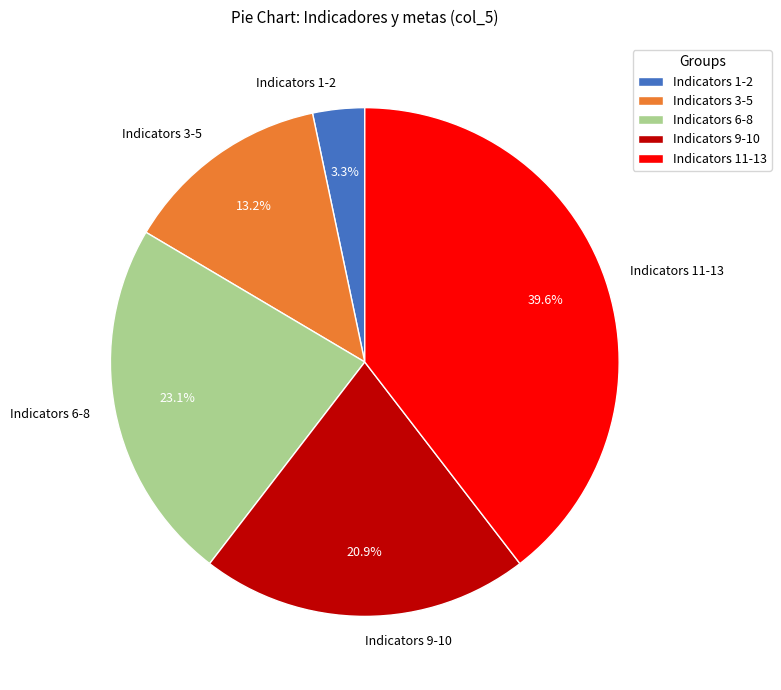

What percentage do Indicators 6-8 and Indicators 11-13 together represent?

62.6%